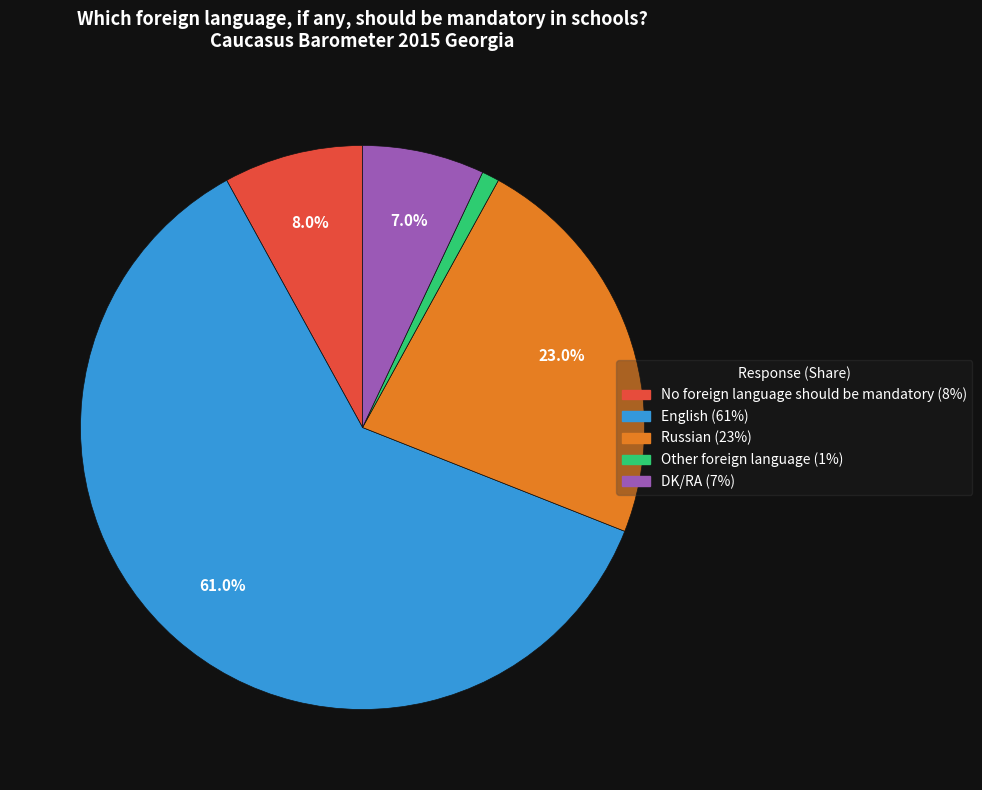

What is the ratio of the value at English to the value at Russian?

2.7